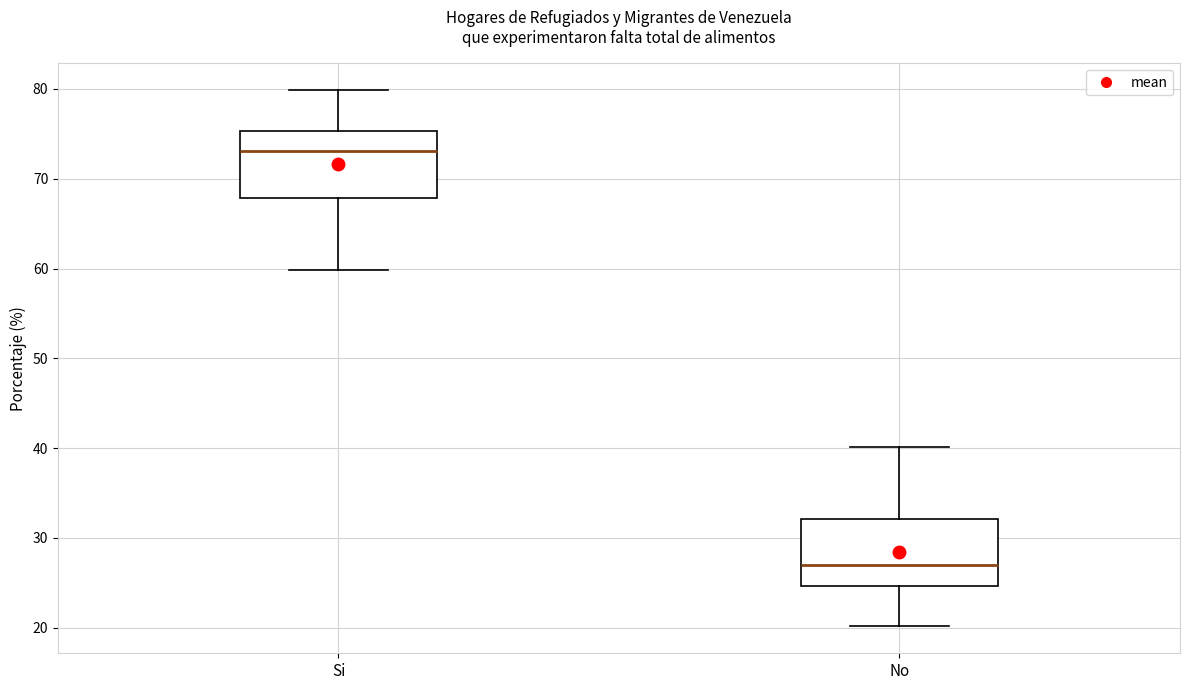

Reading left to right, transcribe this box plot: for each box, give where its median line is, the range the box spans, and where its two whiskers end, as read against the y-axis. The values are not printed on the chart, so give them approximately, as read against the axis.

Si: median 73, box 68 to 75, whiskers 60 to 80
No: median 27, box 25 to 32, whiskers 20 to 40